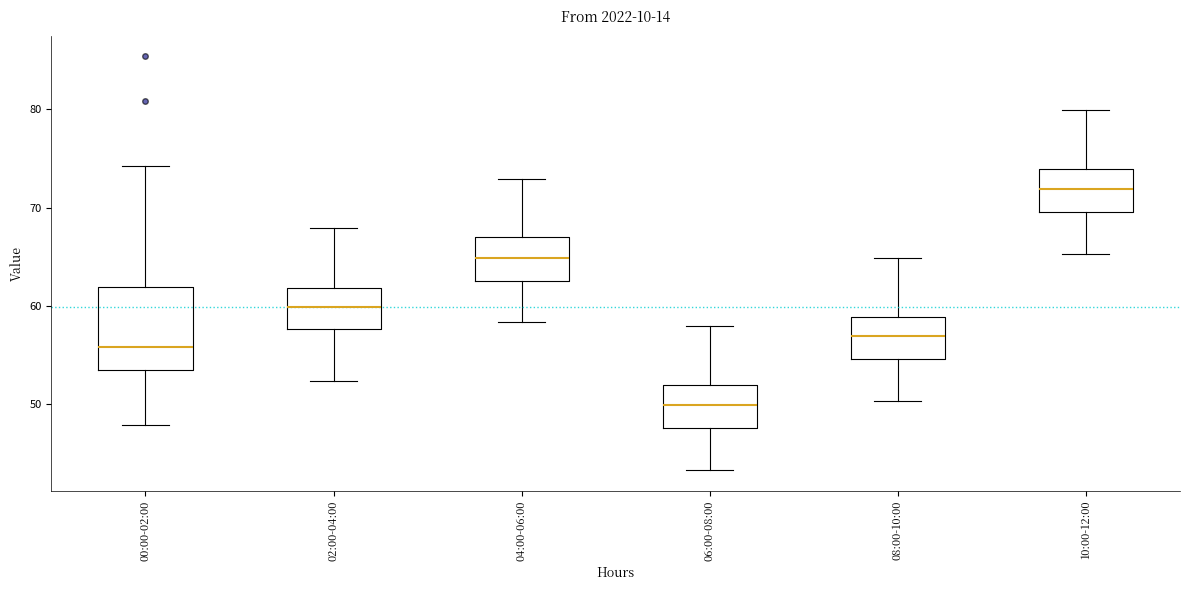

Where does the median line of the box for 10:00-12:00 sit on the y-axis? The values are not printed on the chart, so give them approximately, as read against the axis.

72